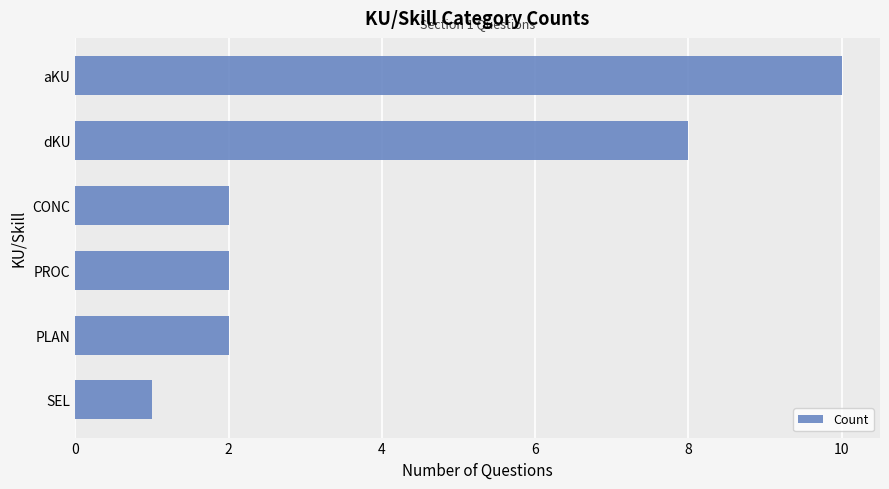

What is the change in value from PLAN to dKU?

+6